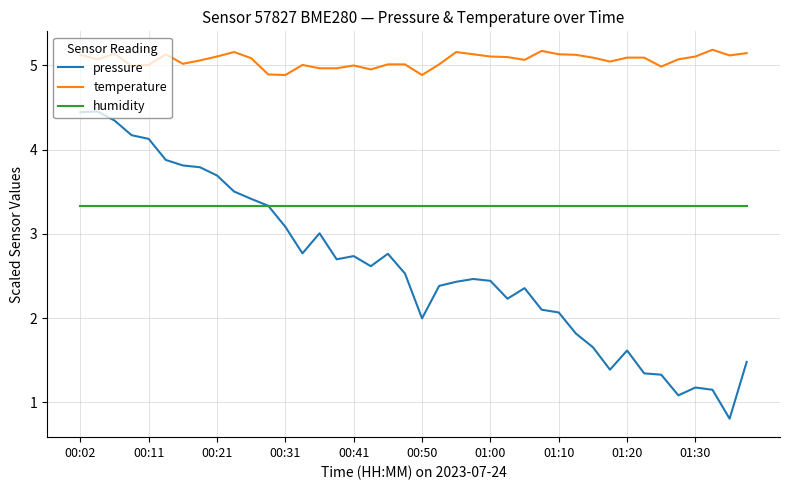

Which series has the largest total across all categories?

temperature